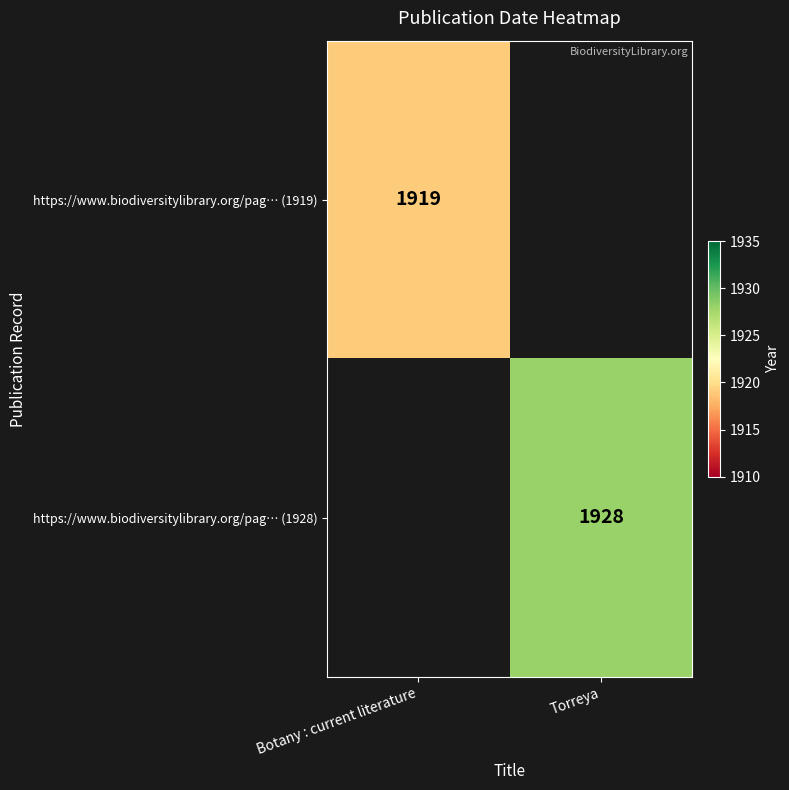

Which label corresponds to the largest value in the chart?

Torreya